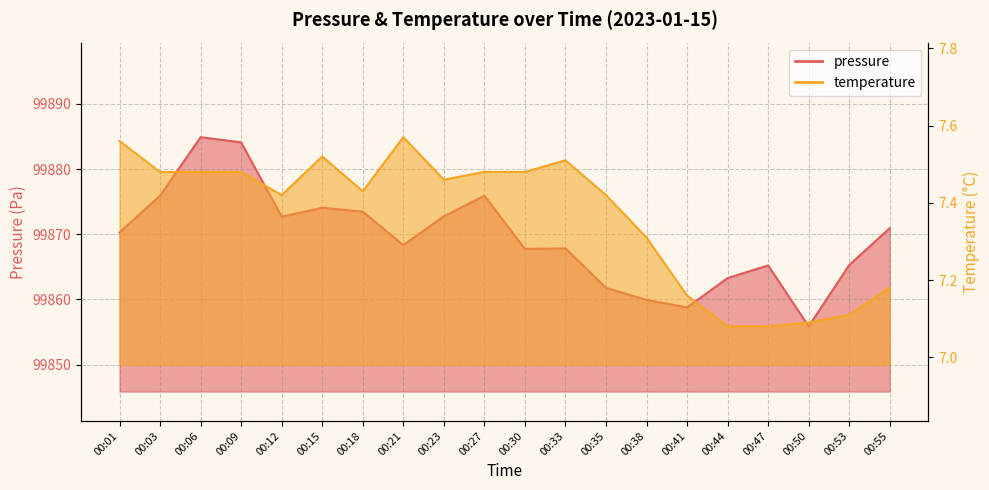

What is the difference between the highest and lowest values at 00:53?

99858.2